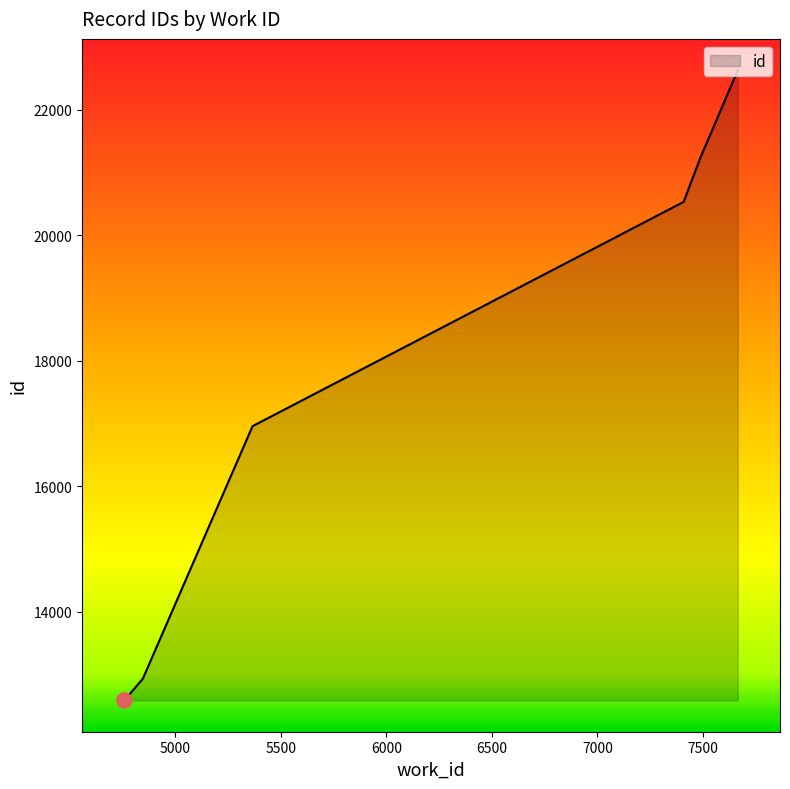

What is the ratio of the value at 5366 to the value at 7665?

0.7